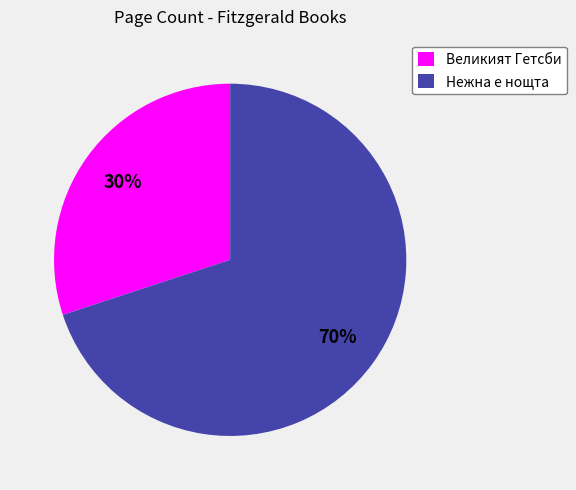

What percentage is the Нежна е нощта slice, to the nearest percent?

70%